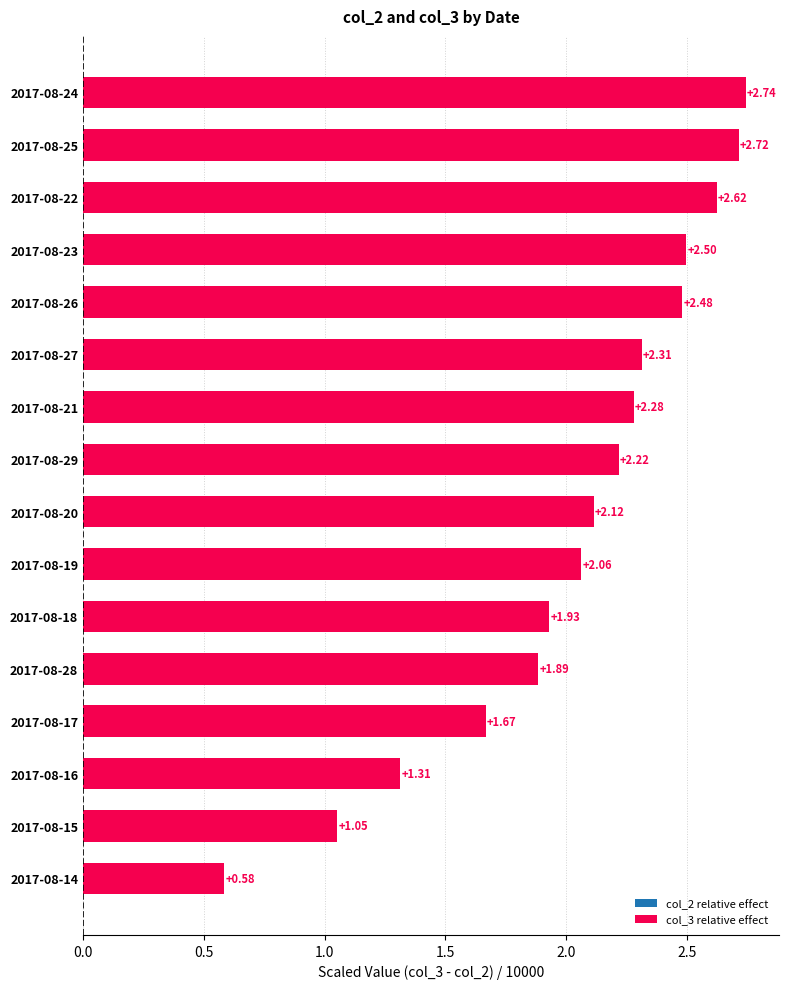

Rank the categories by value from lowest to highest.

2017-08-14, 2017-08-15, 2017-08-16, 2017-08-17, 2017-08-28, 2017-08-18, 2017-08-19, 2017-08-20, 2017-08-29, 2017-08-21, 2017-08-27, 2017-08-26, 2017-08-23, 2017-08-22, 2017-08-25, 2017-08-24